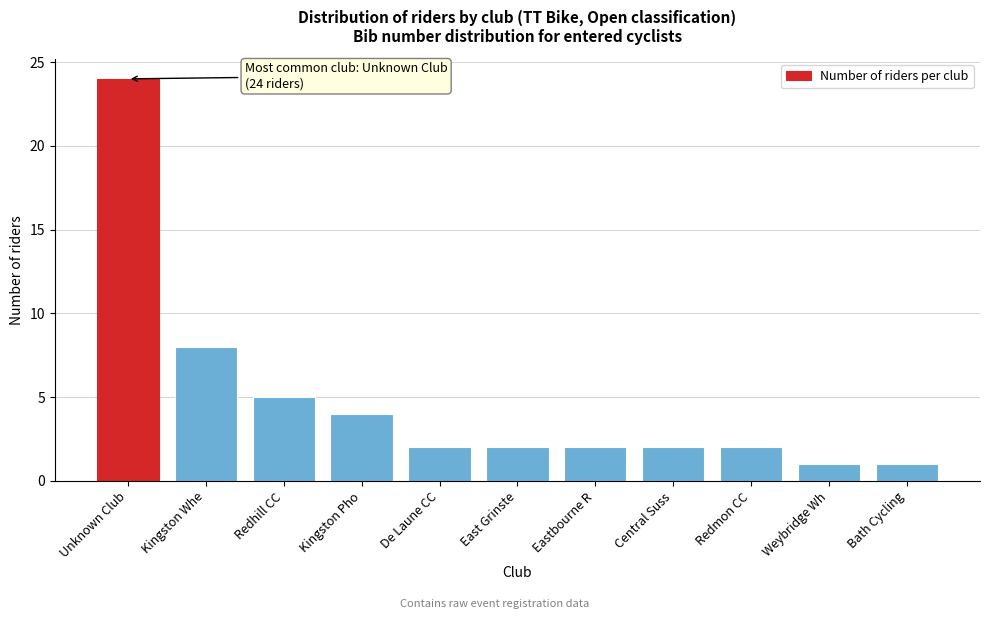

Reading left to right, list all the values displayed in this chart.

24	8	5	4	2	2	2	2	2	1	1